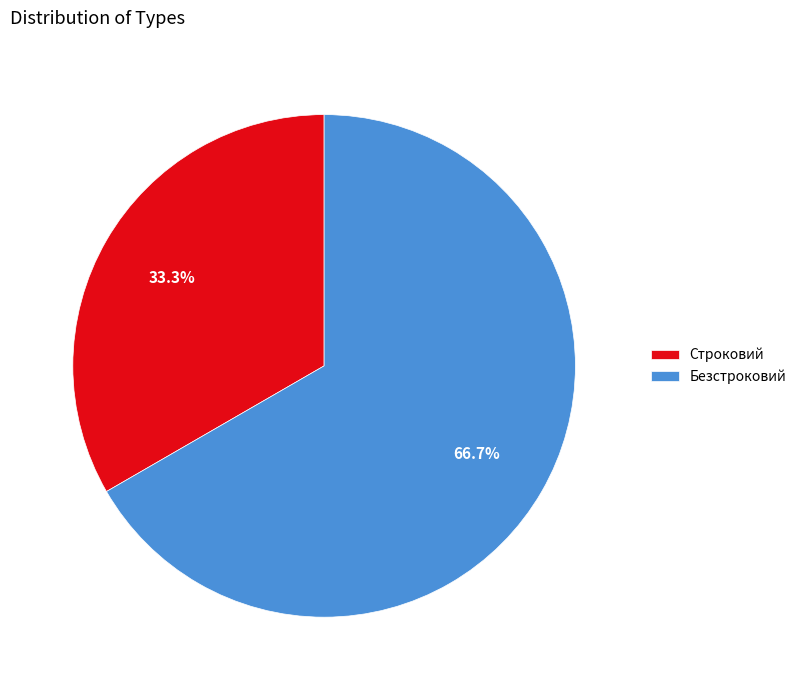

What percentage is NOT represented by Строковий?

66.7%